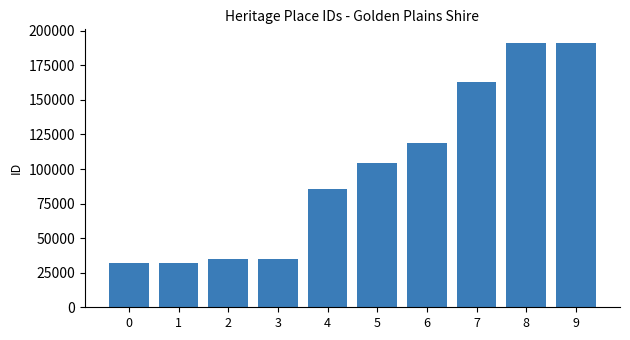

Which has a higher value, 7 or 4?

7